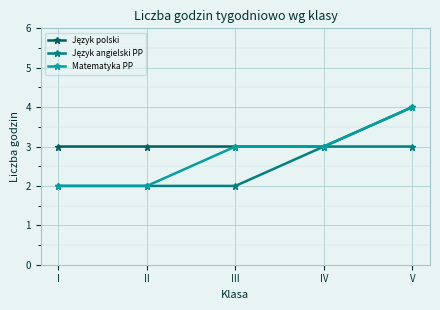

Which category has the highest value across all series?

V